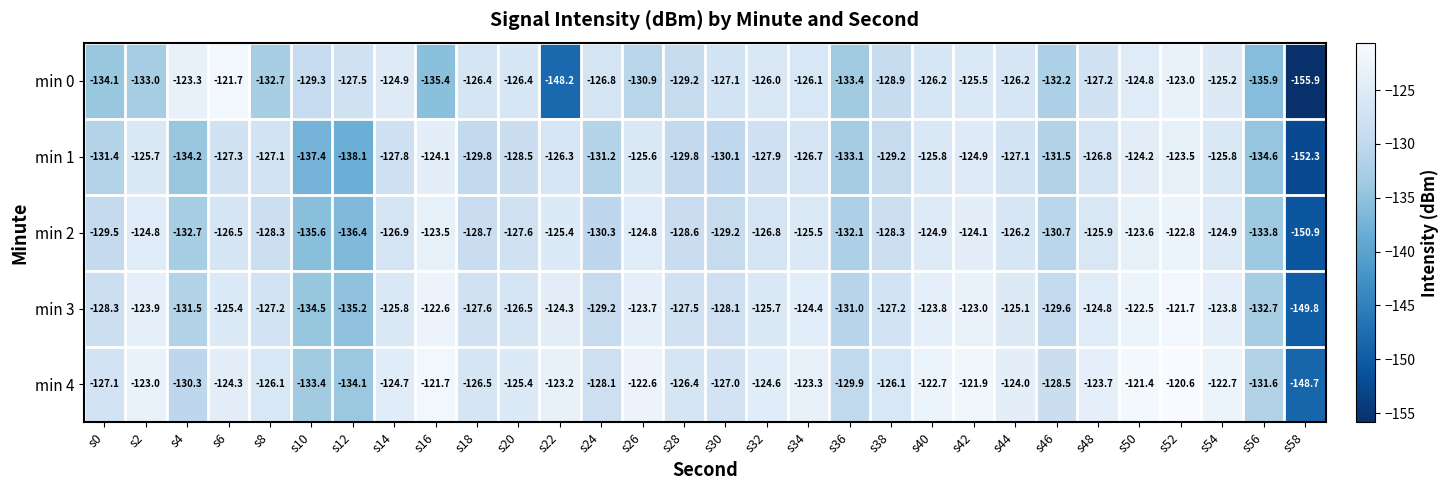

At s14, list the series in order from largest to smallest.

min 4, min 0, min 3, min 2, min 1